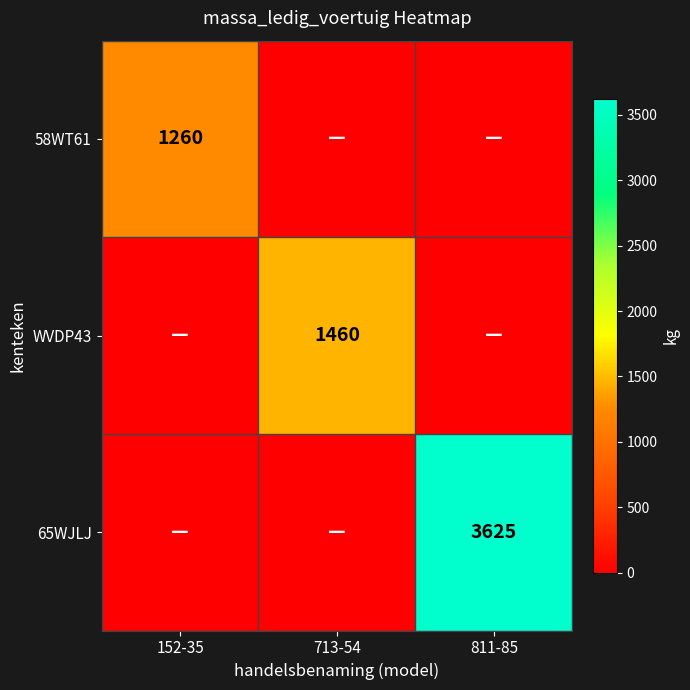

The value of 65WJLJ at 811-85 is 1992. True or false?

False